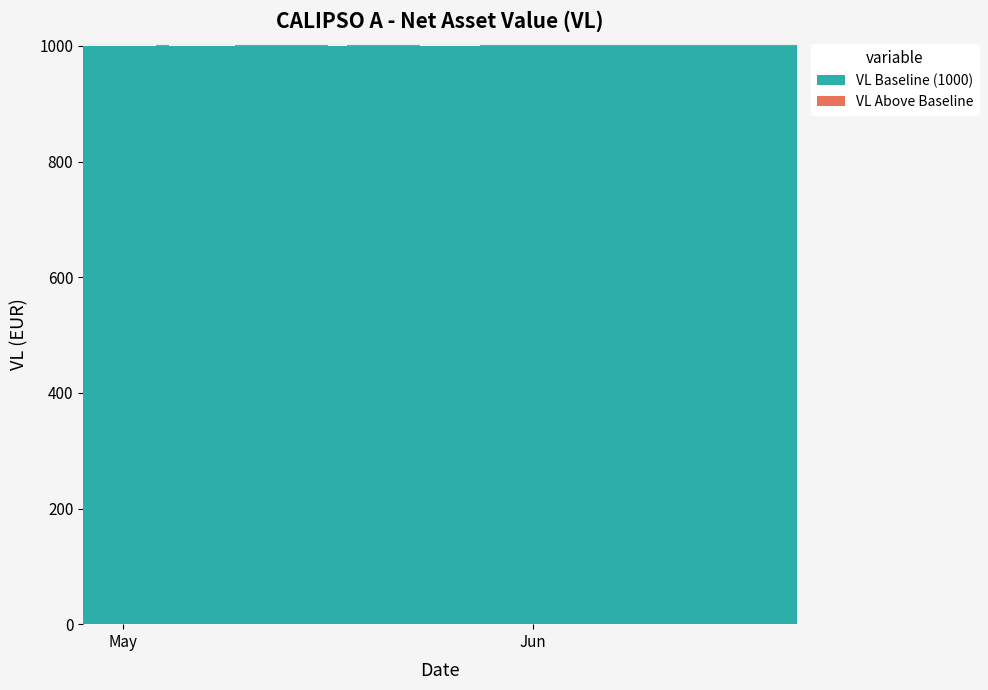

Rank the categories by value from lowest to highest.

2023-04-28, 2023-05-03, 2023-05-26, 2023-05-09, 2023-05-02, 2023-05-25, 2023-05-24, 2023-05-17, 2023-05-05, 2023-05-10, 2023-05-22, 2023-05-23, 2023-05-16, 2023-05-04, 2023-05-19, 2023-05-12, 2023-06-15, 2023-05-15, 2023-06-07, 2023-06-19, 2023-05-11, 2023-06-05, 2023-06-16, 2023-06-21, 2023-05-30, 2023-06-20, 2023-06-06, 2023-06-14, 2023-06-08, 2023-06-02, 2023-06-13, 2023-05-31, 2023-06-09, 2023-06-12, 2023-06-01